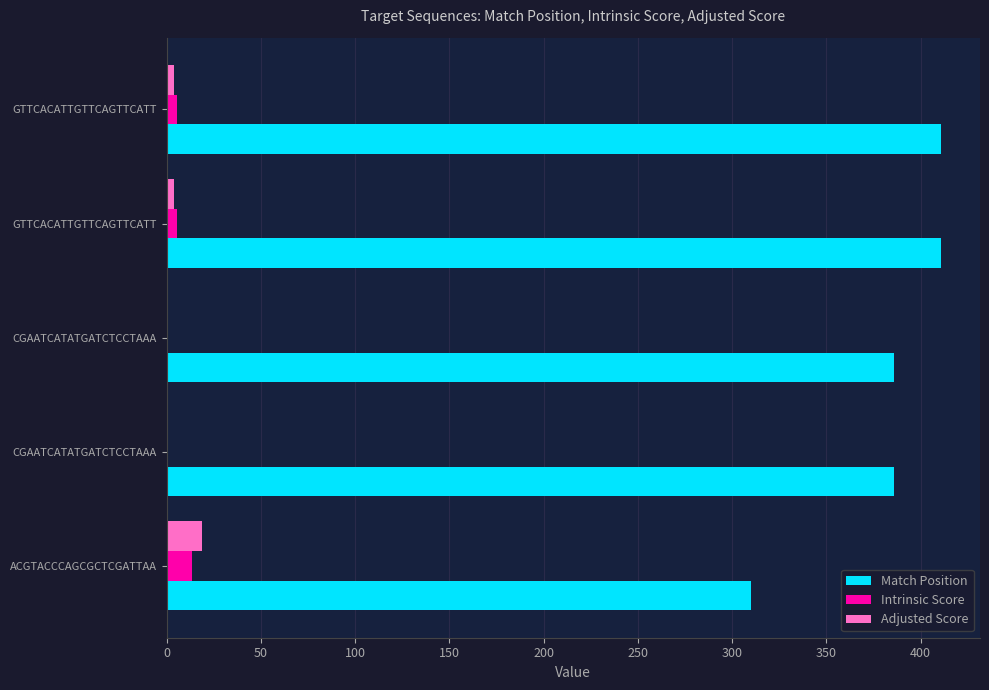

How many data points does each series have?

5